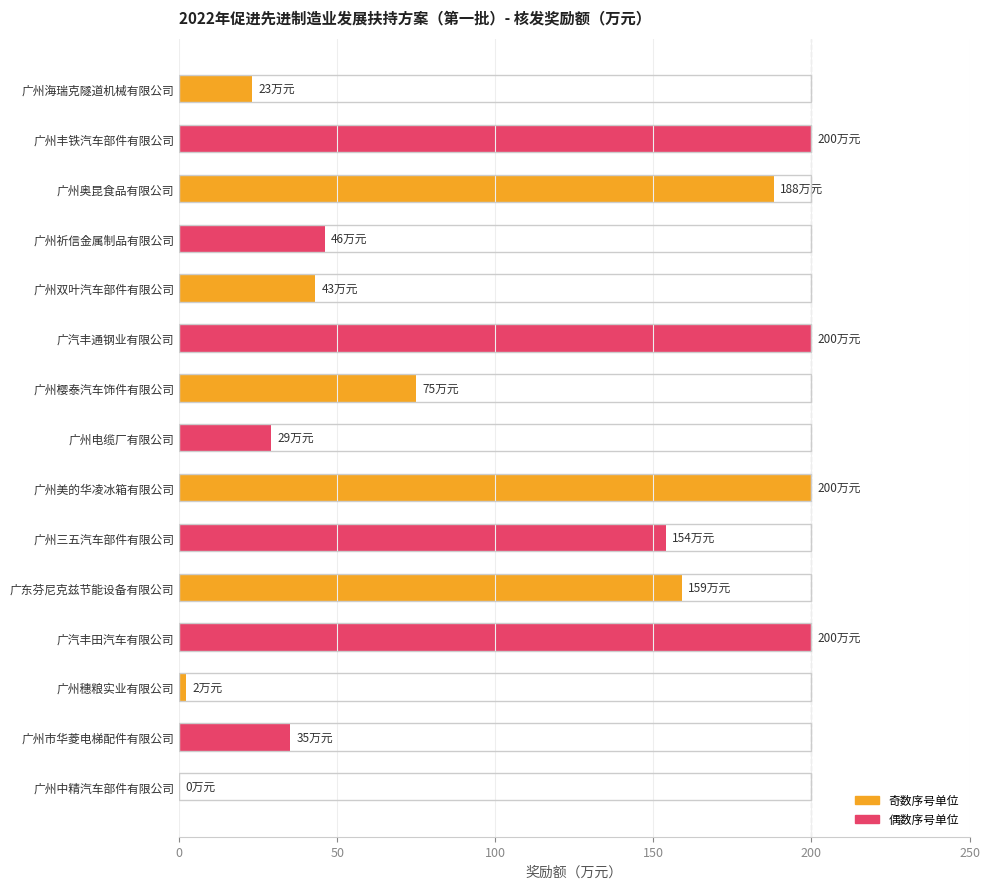

What is the sum of the values at 广州海瑞克隧道机械有限公司 and 广州电缆厂有限公司?

52